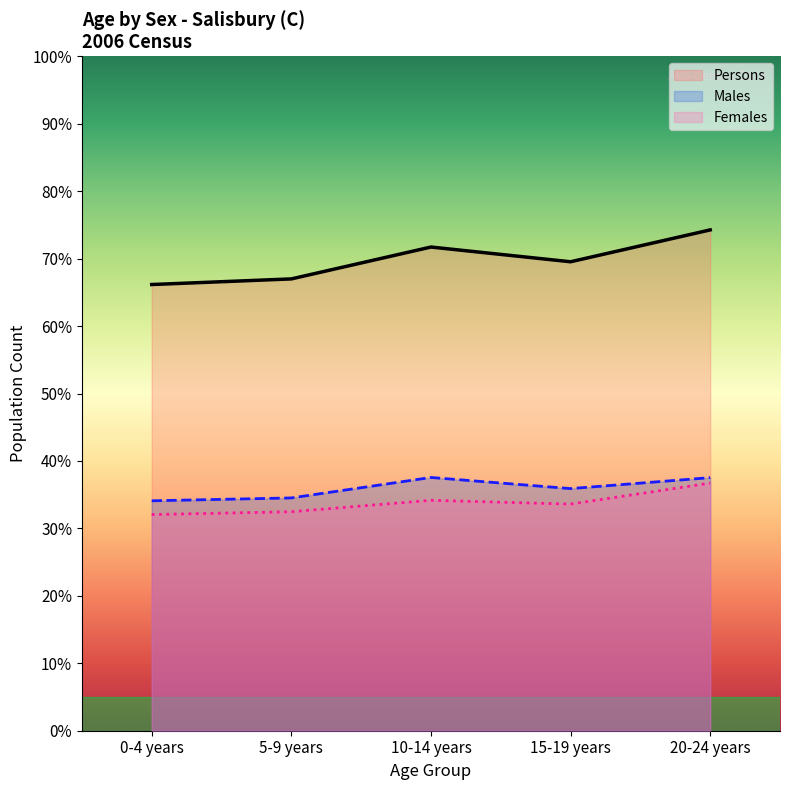

In Females, how many points are higher than both neighbors (excluding endpoints)?

1